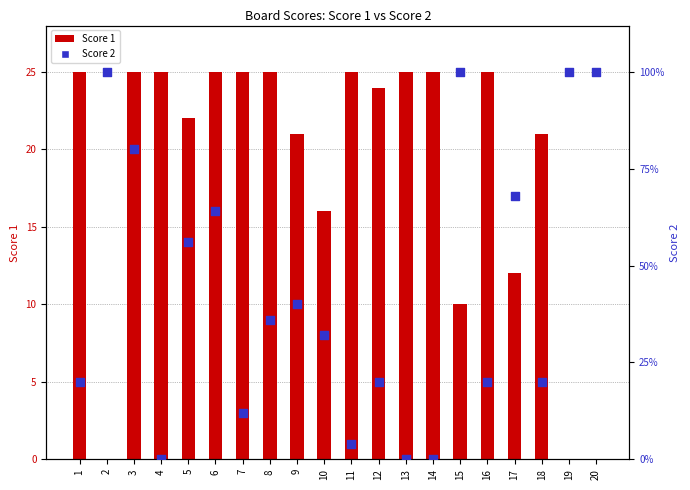

Is the value of Score 1 at 18 greater than the value of Score 2 at 10?

Yes